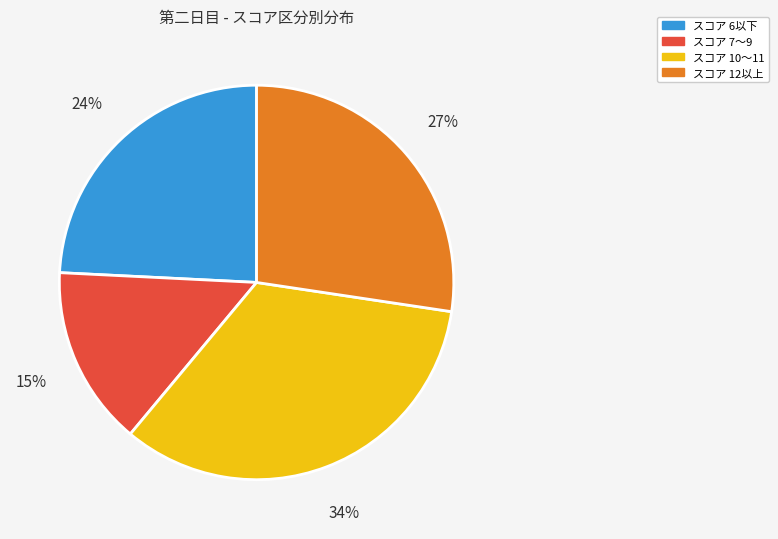

To the nearest percent, what is the difference between the largest and smallest slice percentages?

19%